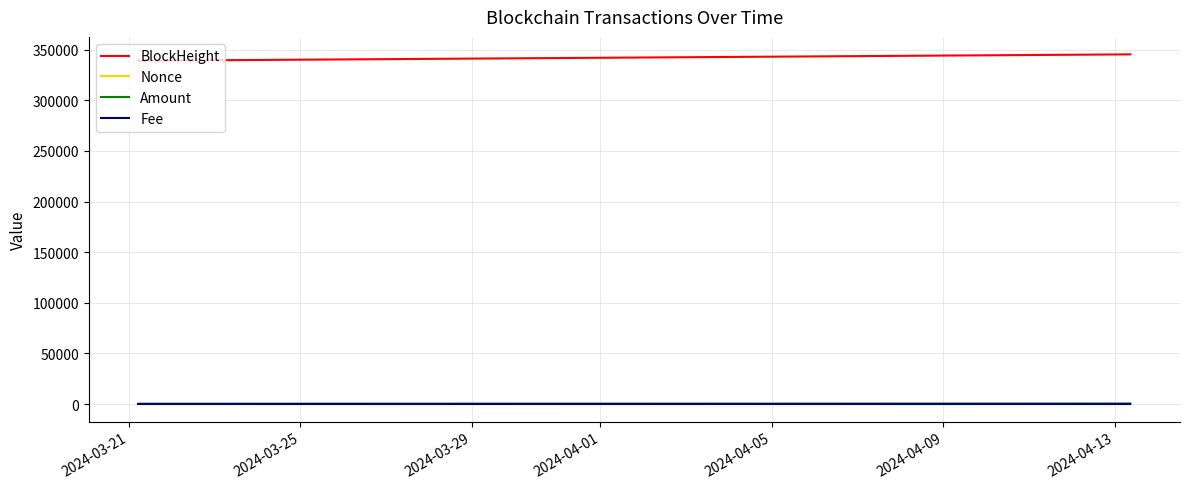

At how many categories does at least one series exceed 136458?

4